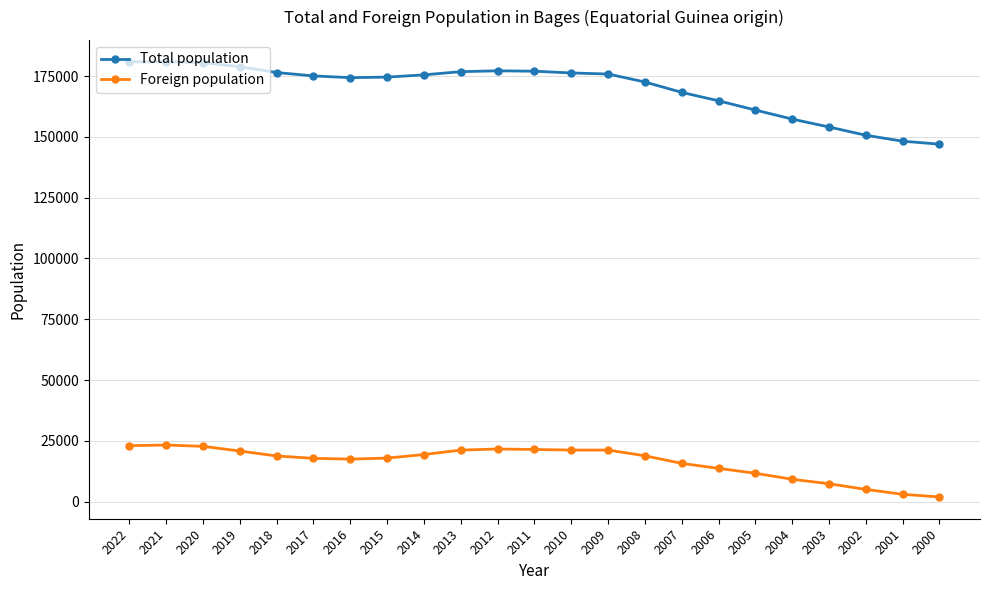

Read the Foreign population value at 2016, to the nearest 100.

17500